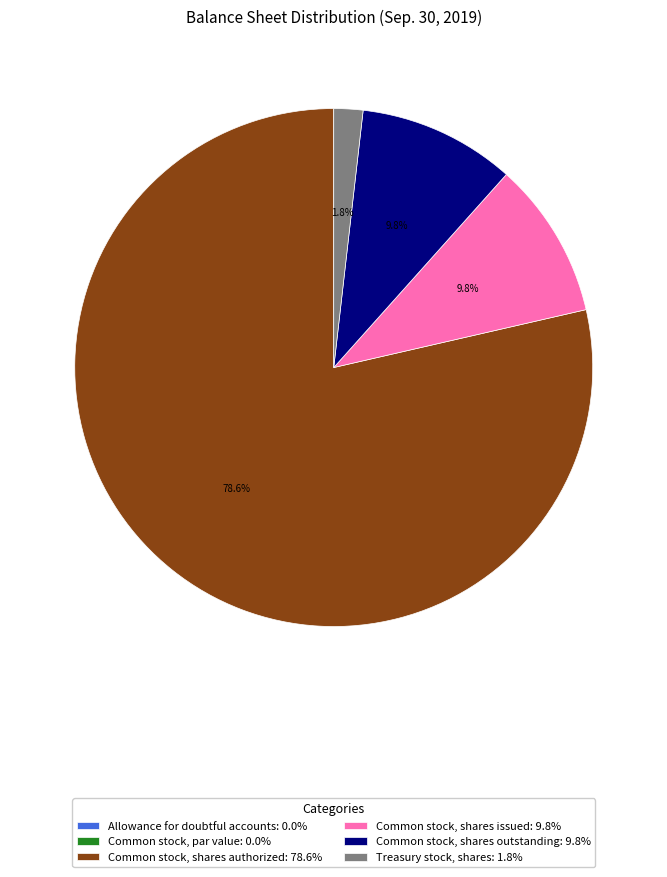

Is there a majority slice in this chart?

Yes